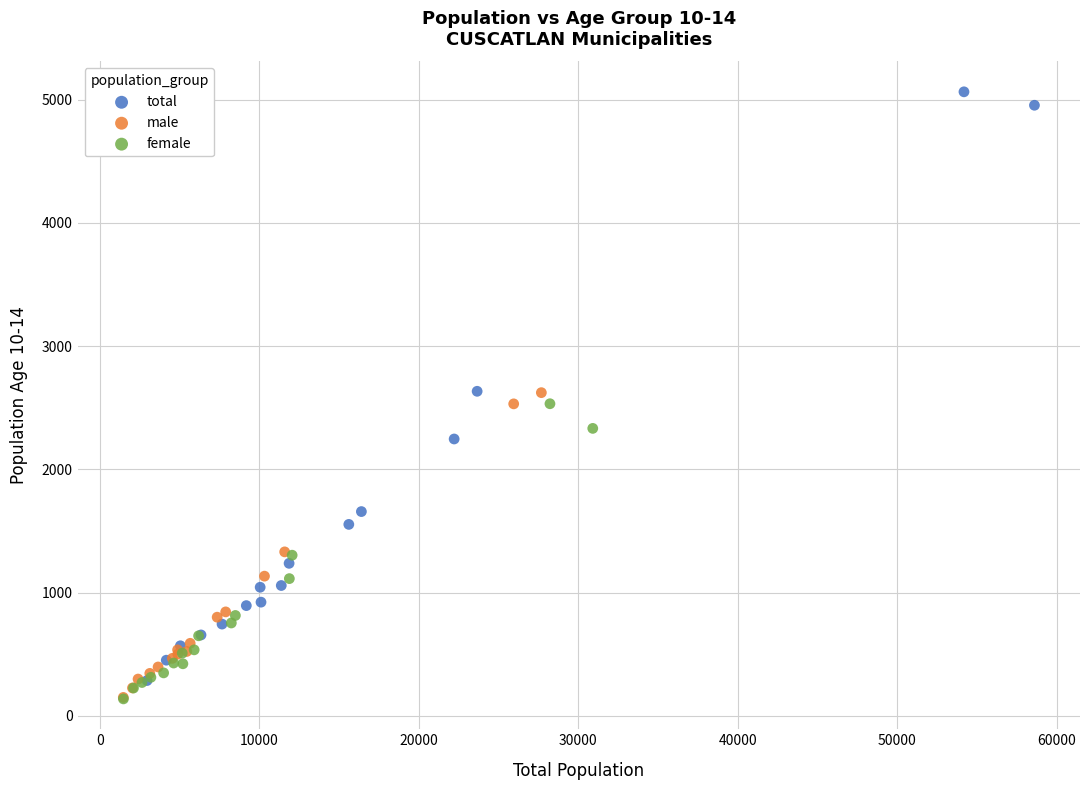

Which series reaches the maximum Y coordinate?

total